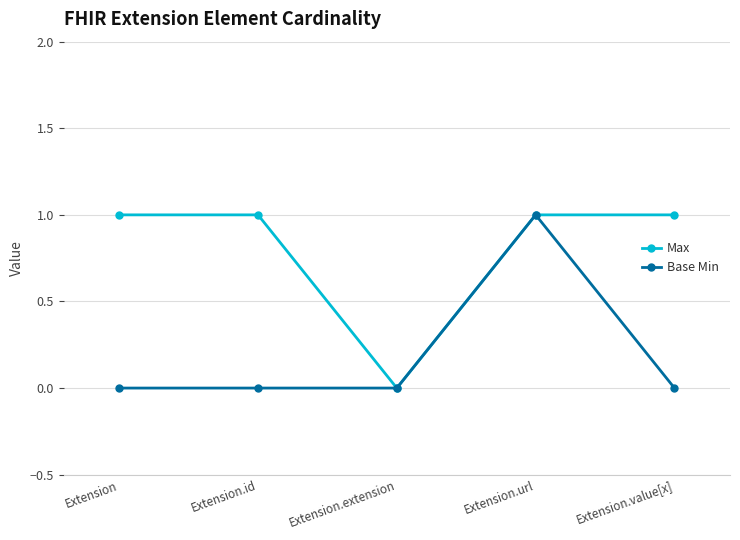

What position from the left is Extension?

1